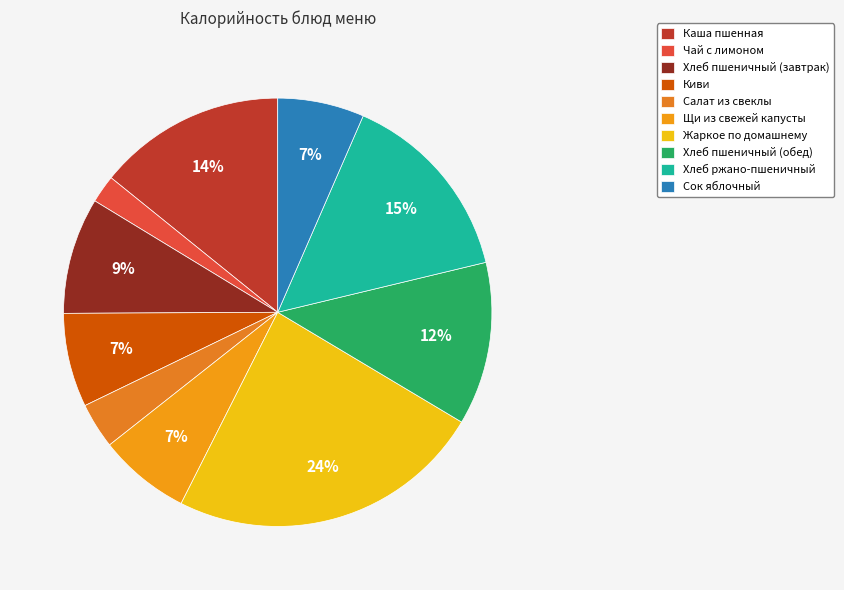

Does Салат из свеклы represent more than half of the total?

No